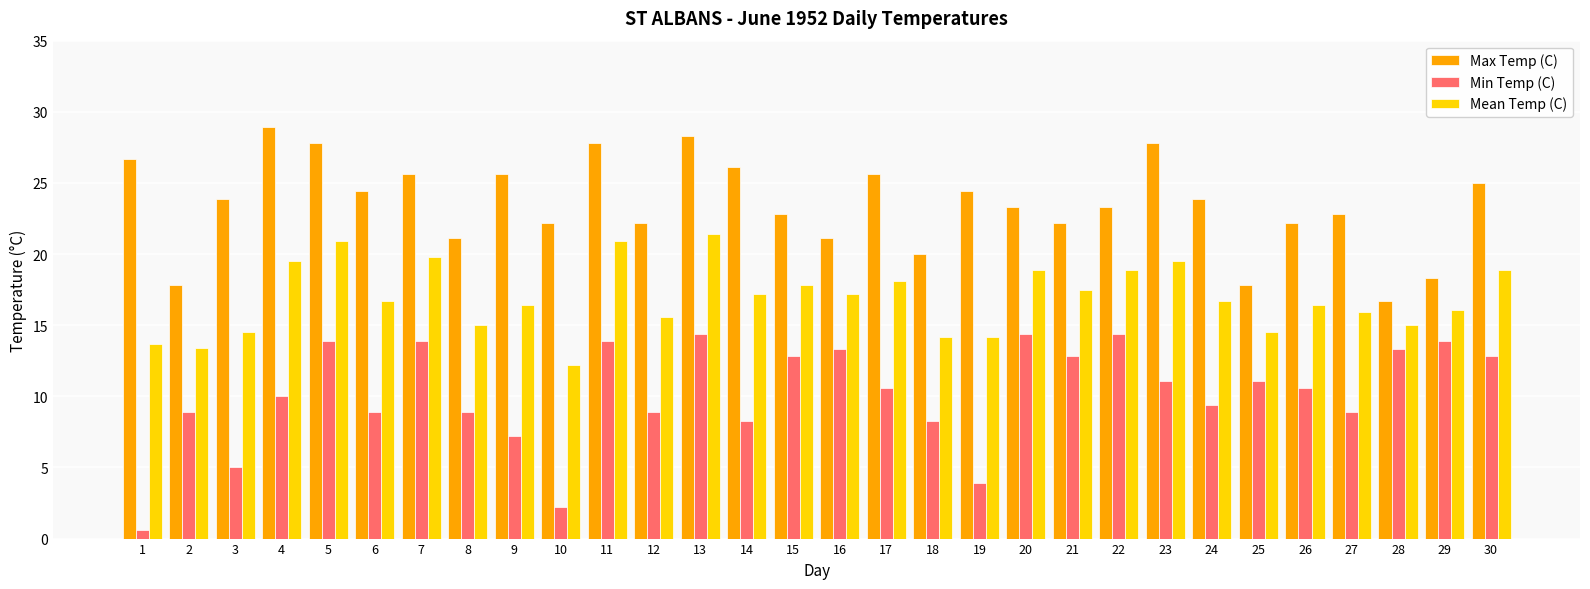

At which category is the sum across all series the highest?

13